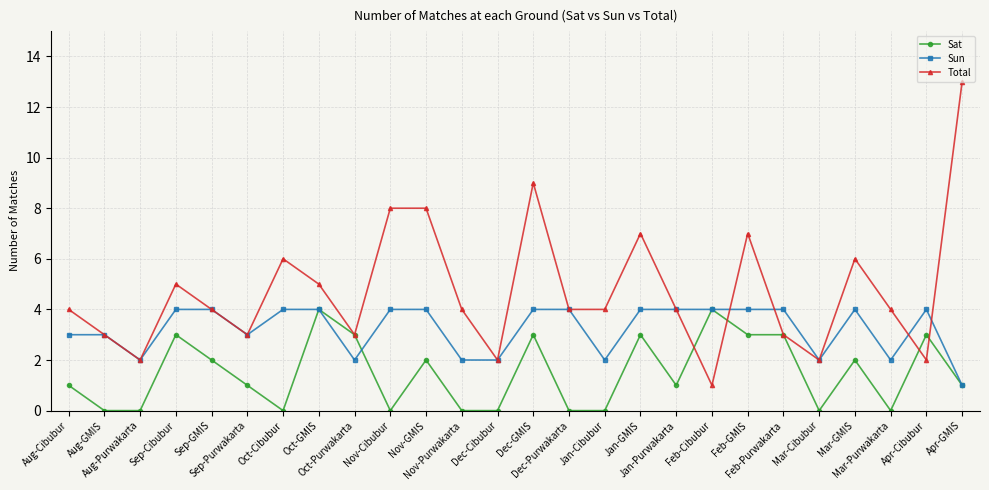

What is the difference between the Sun values at Oct-GMIS and Apr-GMIS?

3